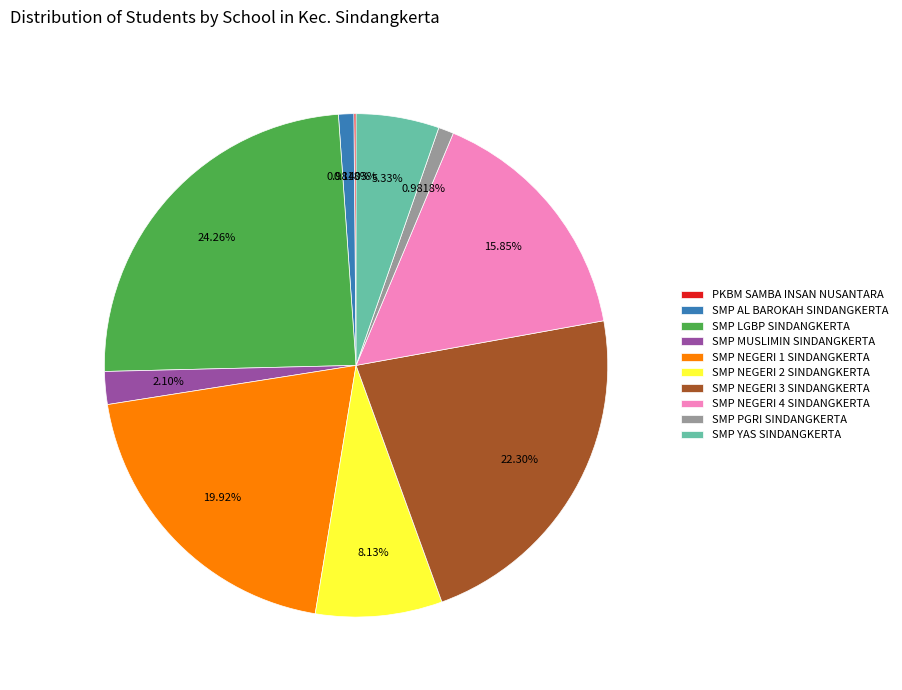

To the nearest percent, what portion does SMP NEGERI 1 SINDANGKERTA represent?

20%